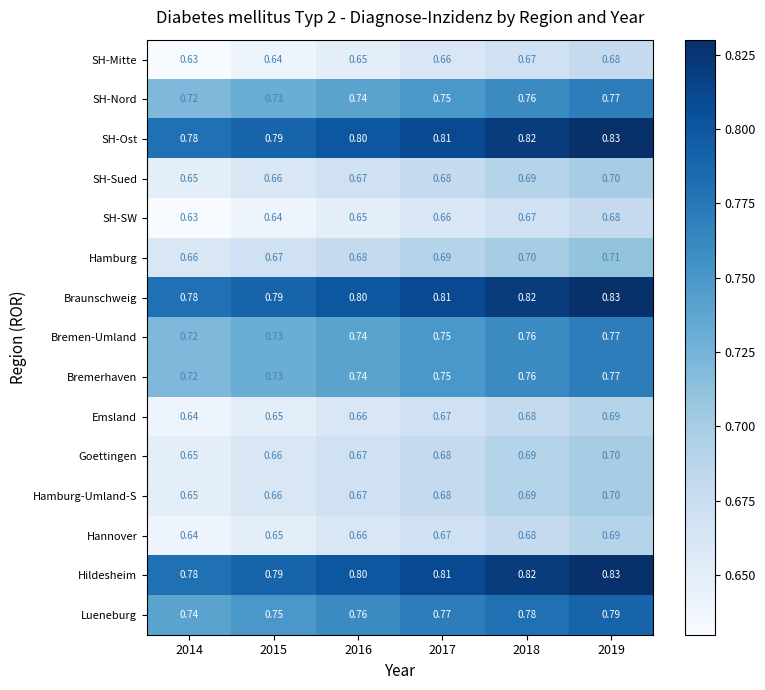

Is the value of Hannover at 2018 greater than the value of Hamburg-Umland-S at 2018?

No